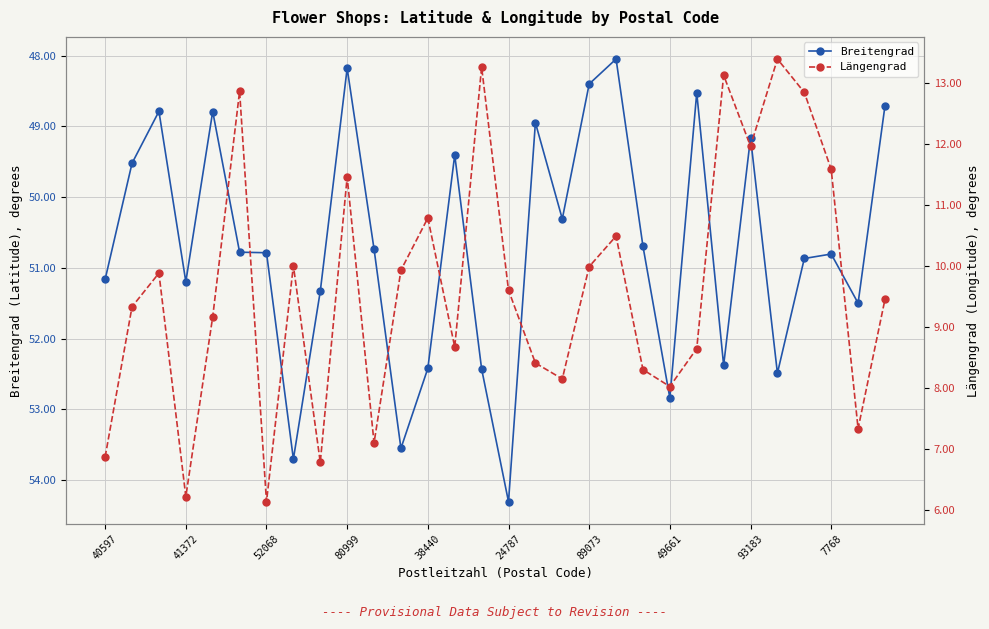

At which label does Breitengrad first exceed 50?

40597